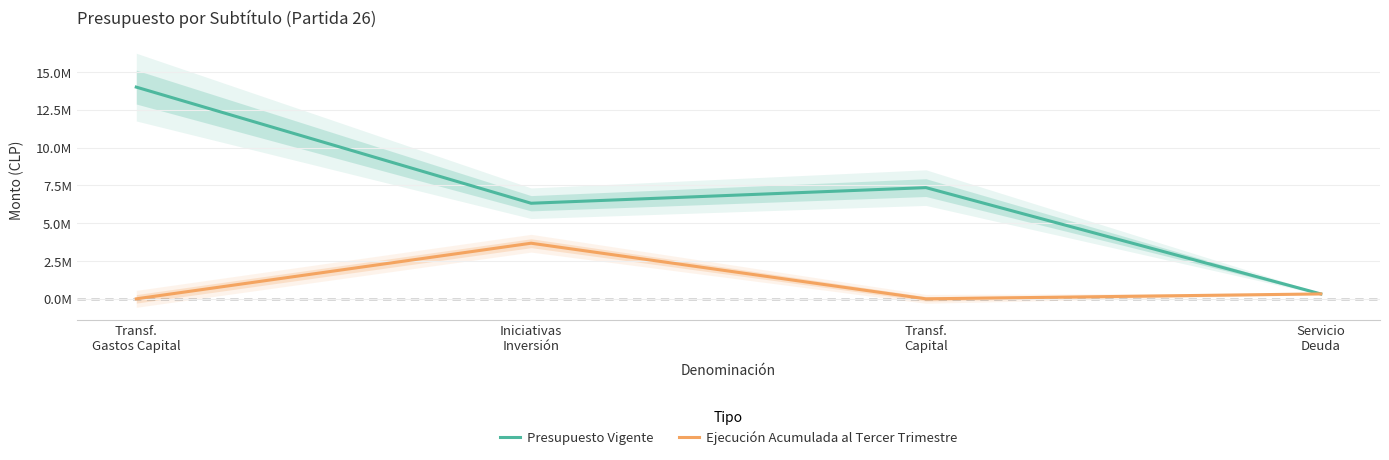

True or false: Ejecución Acumulada al Tercer Trimestre and Presupuesto Vigente cross at least once.

False